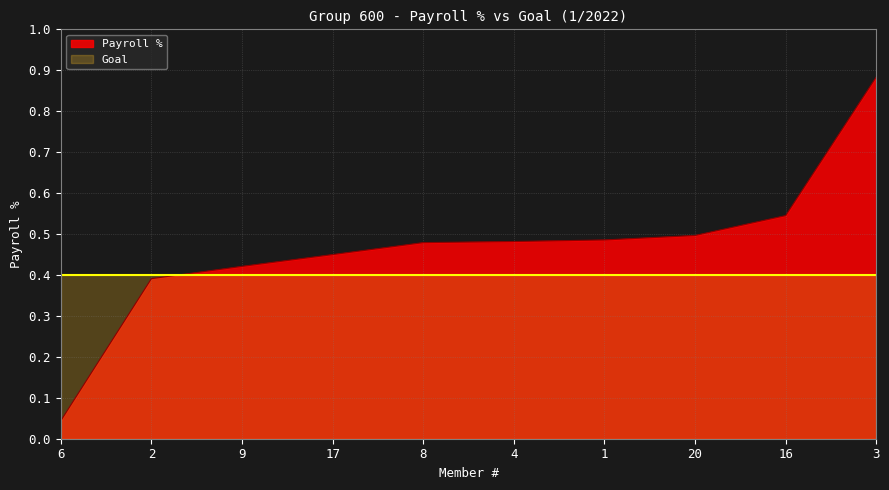

What is the label of the 5th point from the right?

4